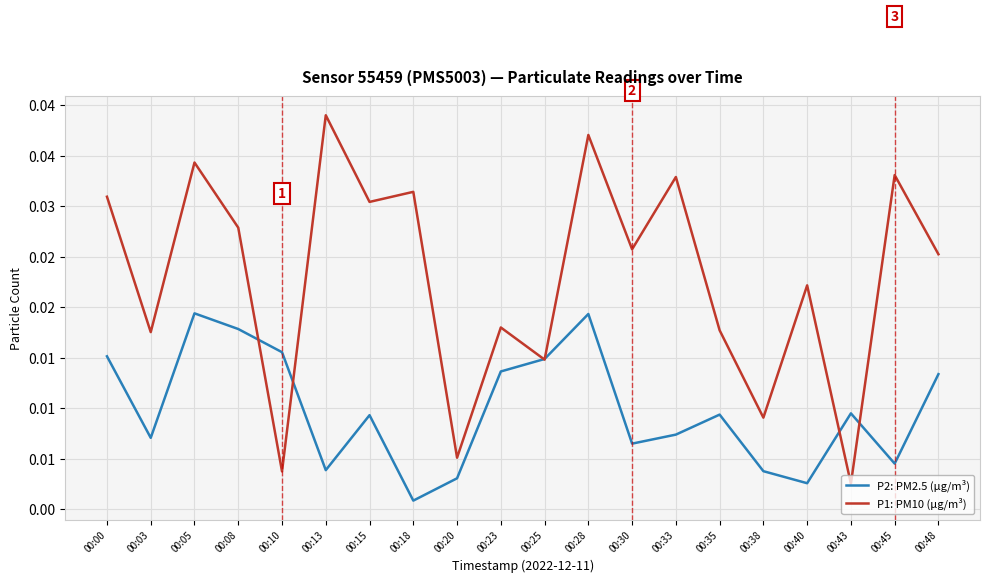

Between 00:25 and 00:35, which series saw the biggest shift?

P2: PM2.5 (μg/m³)